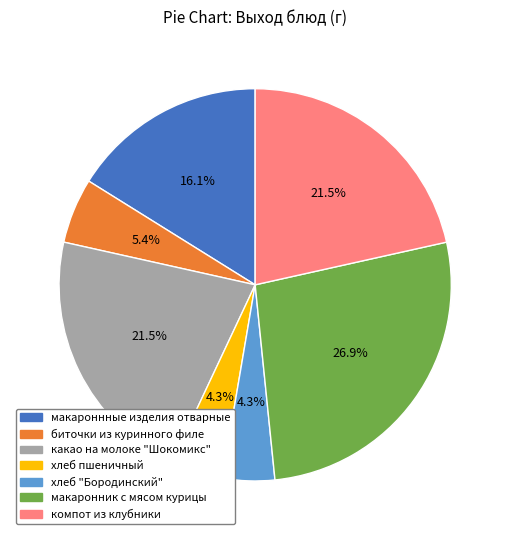

The хлеб пшеничный slice represents 19% of the pie. True or false?

False